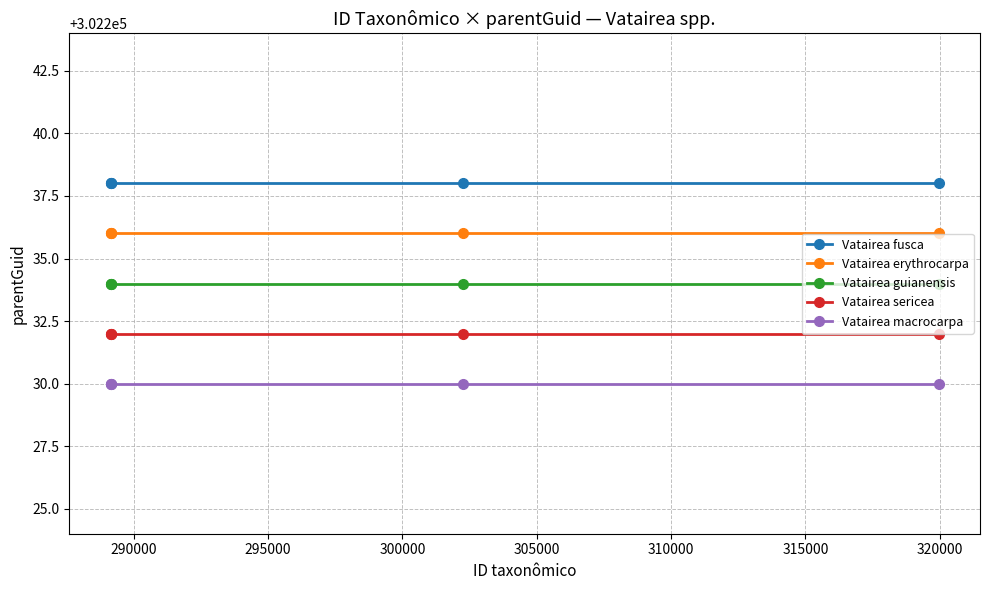

How many categories are shown in the chart?

5